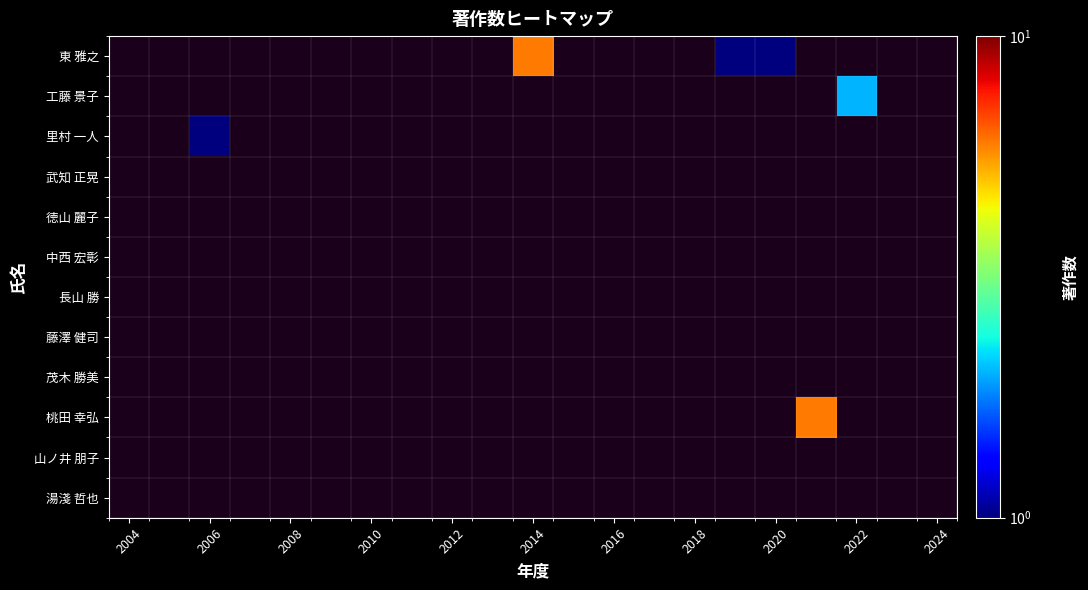

List the series in order of their overall mean, lowest first.

東 雅之, 工藤 景子, 里村 一人, 武知 正晃, 徳山 麗子, 中西 宏彰, 長山 勝, 藤澤 健司, 茂木 勝美, 桃田 幸弘, 山ノ井 朋子, 湯淺 哲也